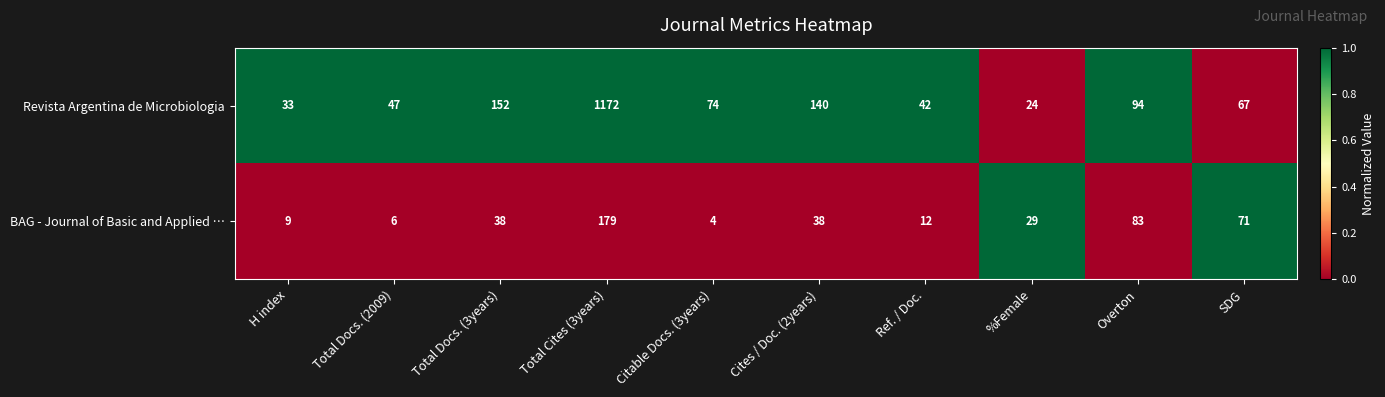

Read the BAG - Journal of Basic and Applied … value at Overton, to the nearest 10.

80